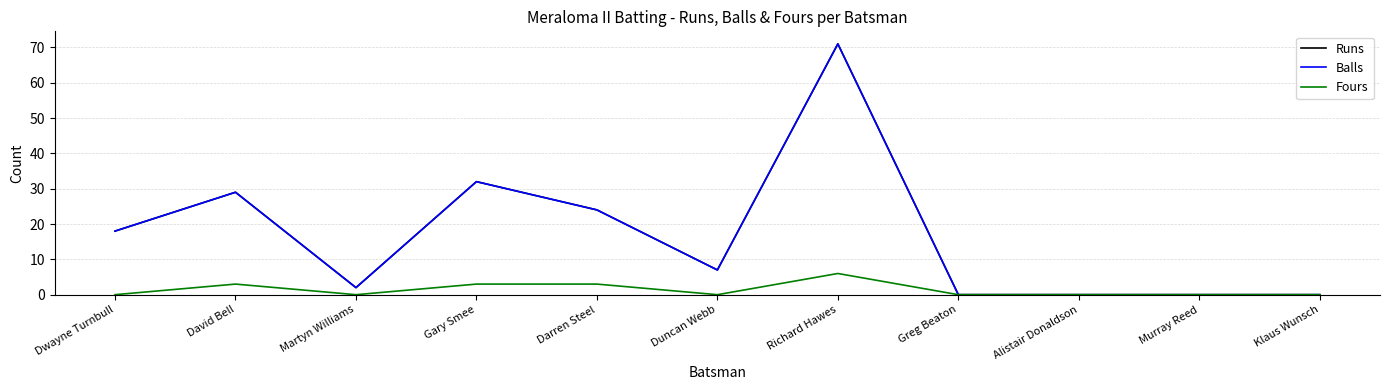

At which category does Fours reach its first local peak?

David Bell